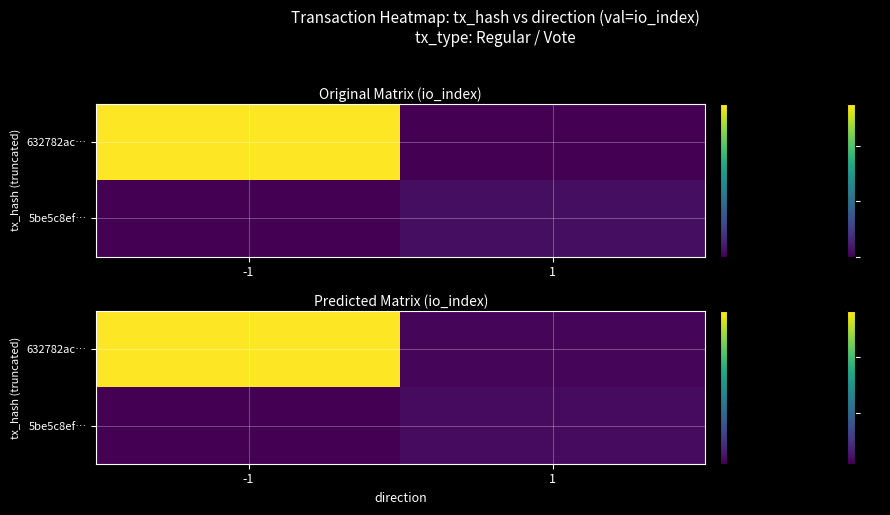

What is the total value across all series at 1?

6.6